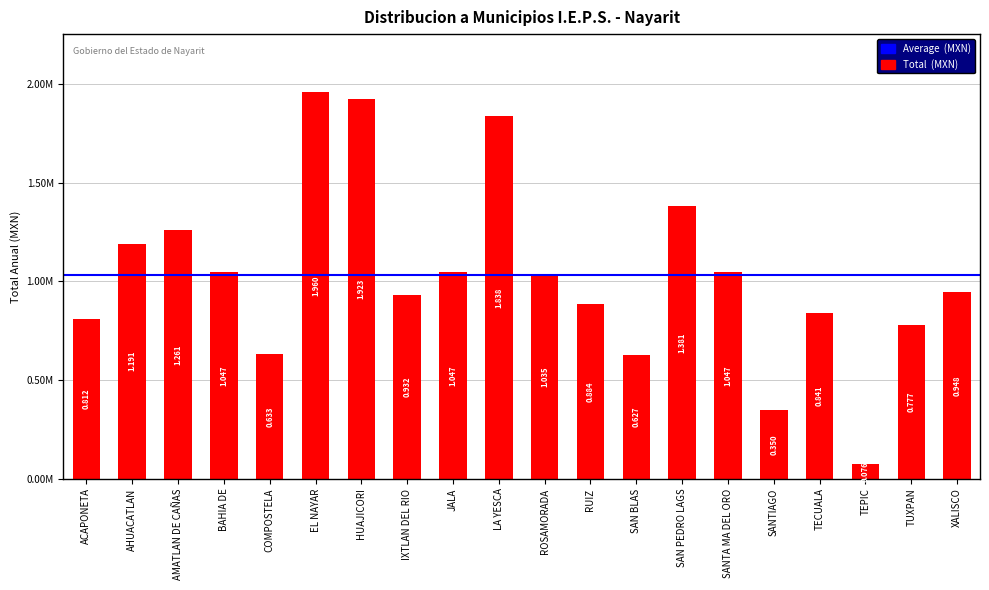

Which has a higher value, LA YESCA or EL NAYAR?

EL NAYAR